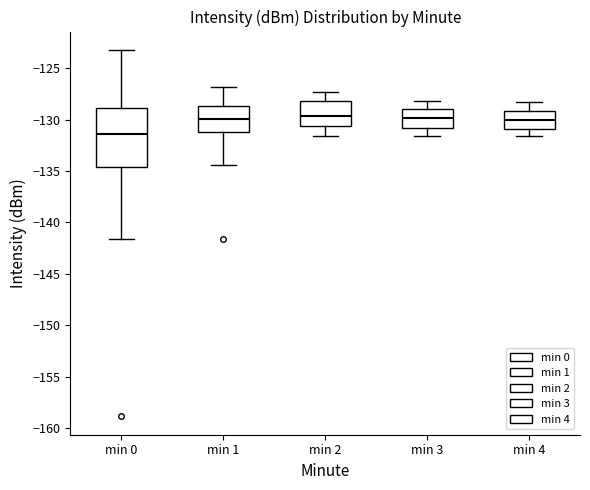

Which box is the tallest, from its lower edge to its upper edge?

min 0